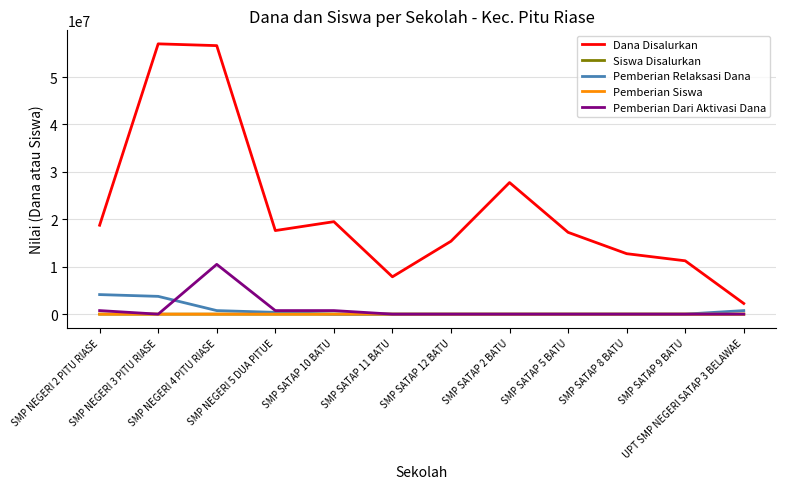

True or false: Pemberian Dari Aktivasi Dana and Dana Disalurkan intersect in this chart.

False